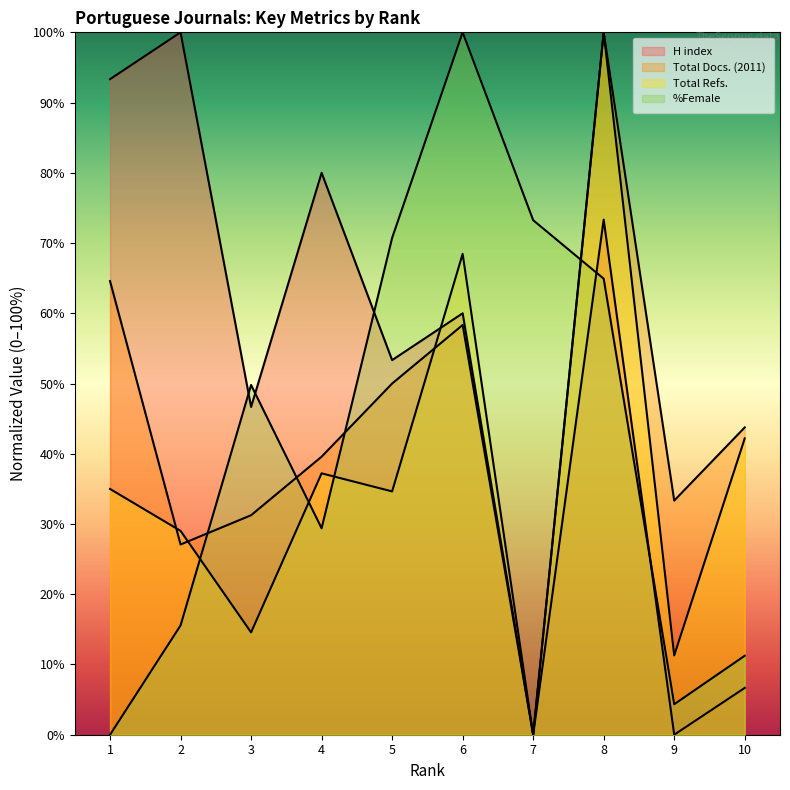

True or false: H index and %Female cross at least once.

True